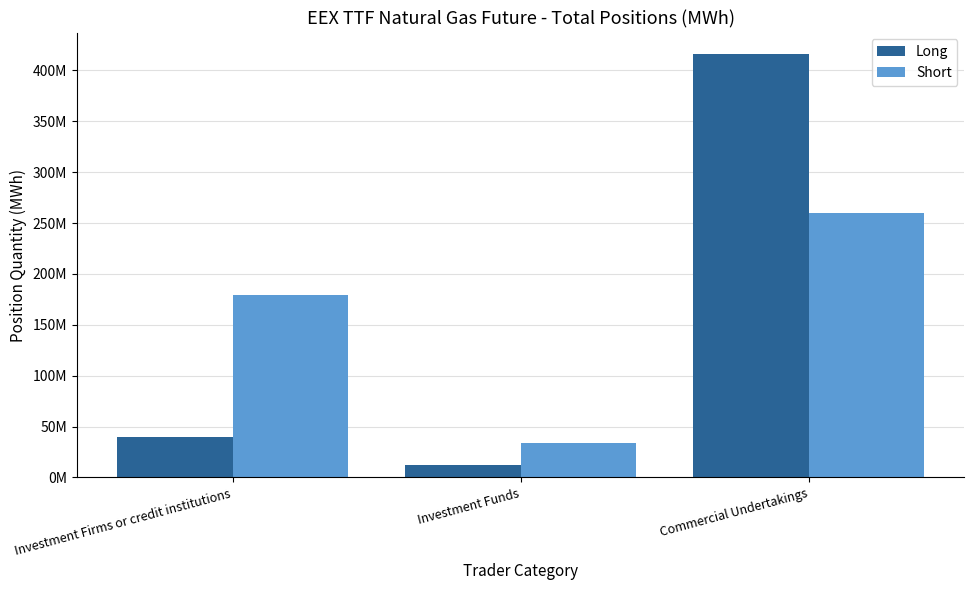

Rank the series at Investment Funds from lowest to highest value.

Long, Short